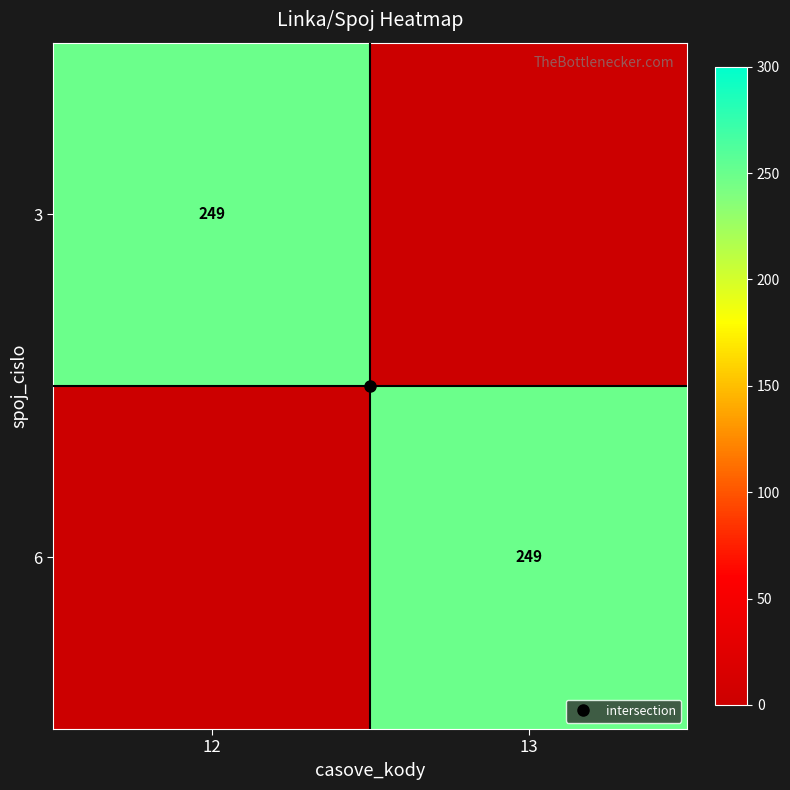

Count the 3 values in the range 0 to 249.

2